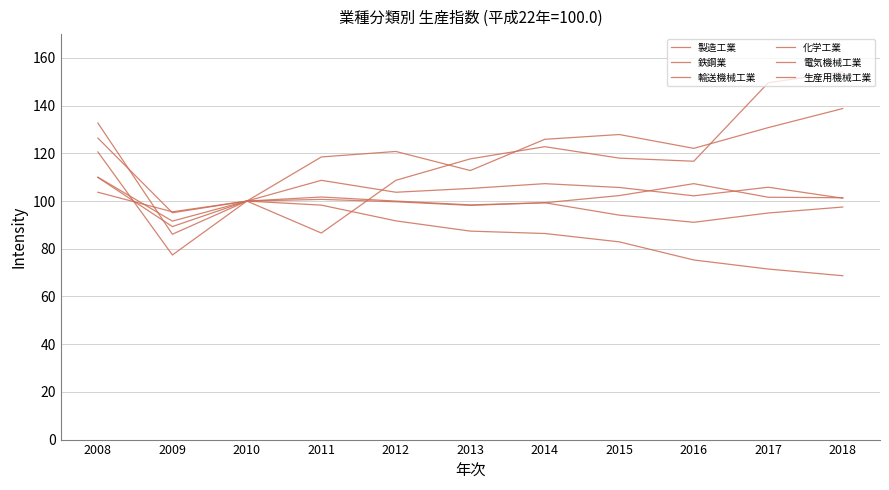

Which series has the largest total across all categories?

生産用機械工業